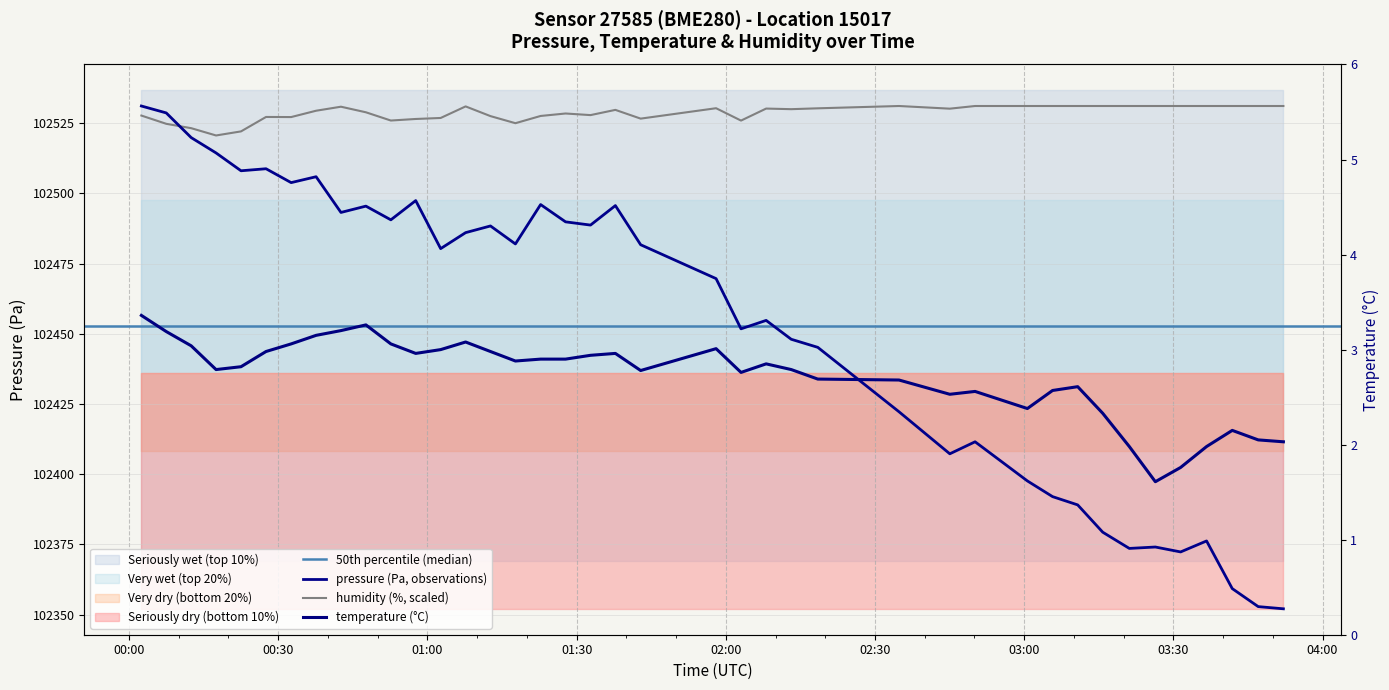

Does the chart display data point markers on the line(s)?

No